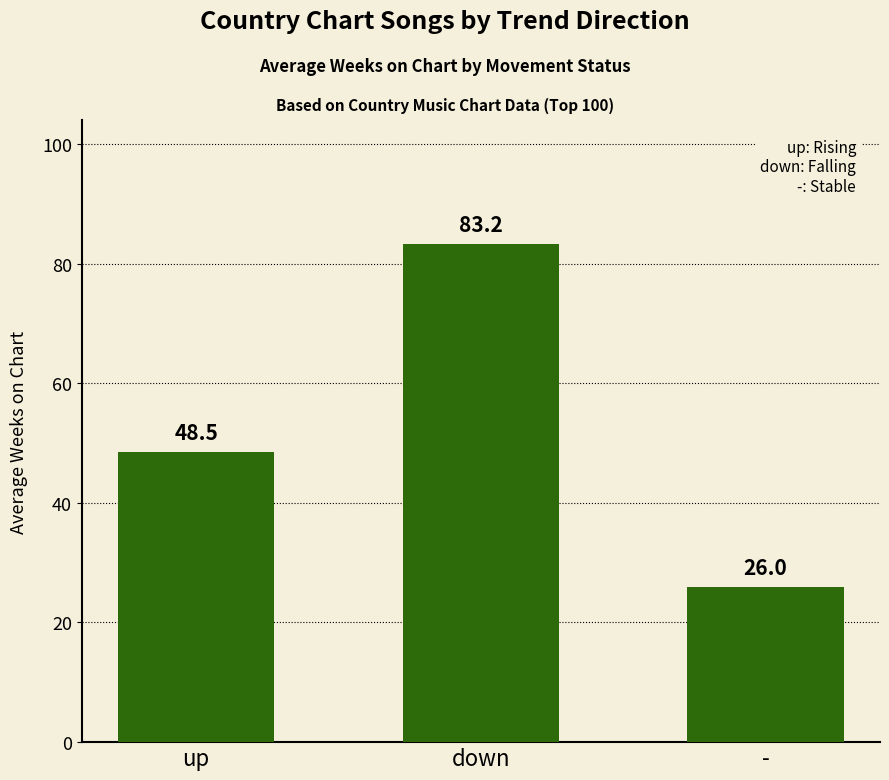

What is the value of the 3rd bar from the left?

26.0